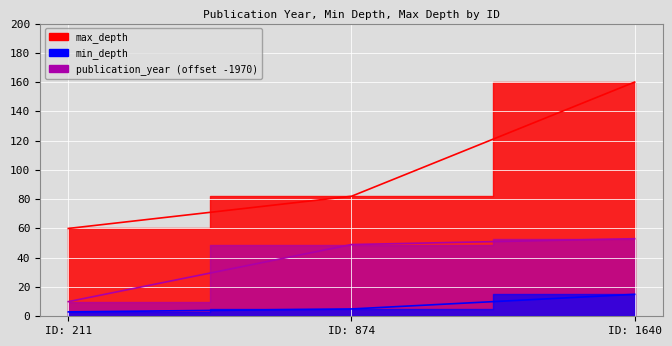

The value of max_depth at ID: 874 is 132. True or false?

False